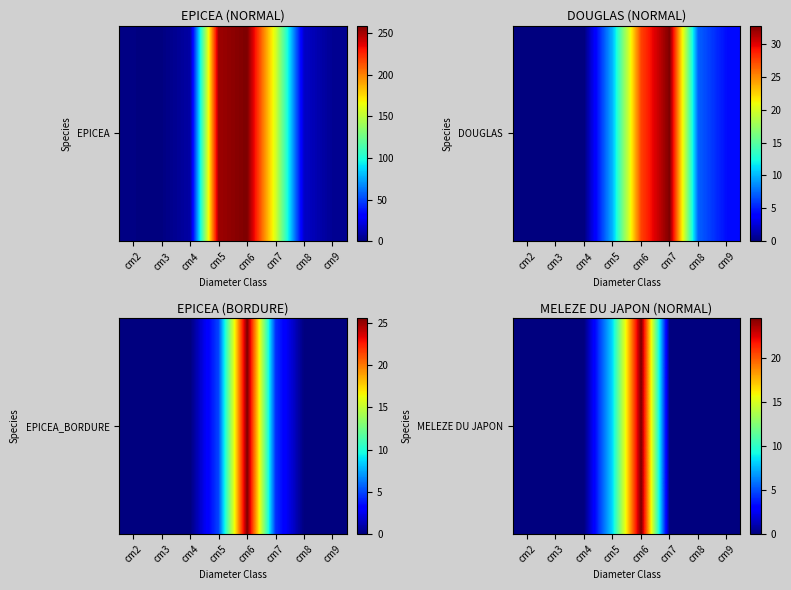

True or false: the data shows 10.7 at cm2.

False